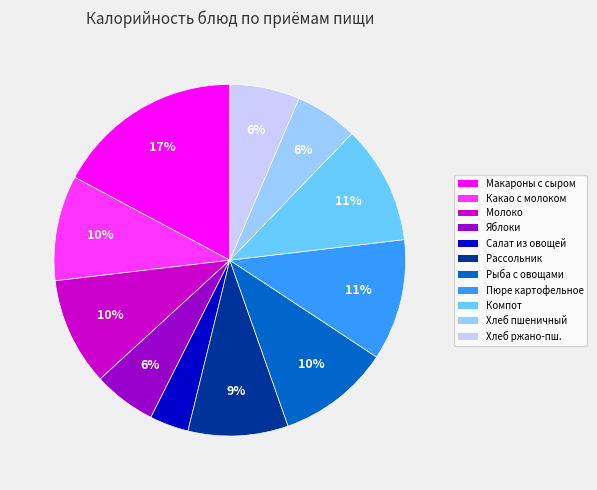

To the nearest percent, what is the average slice percentage?

9%